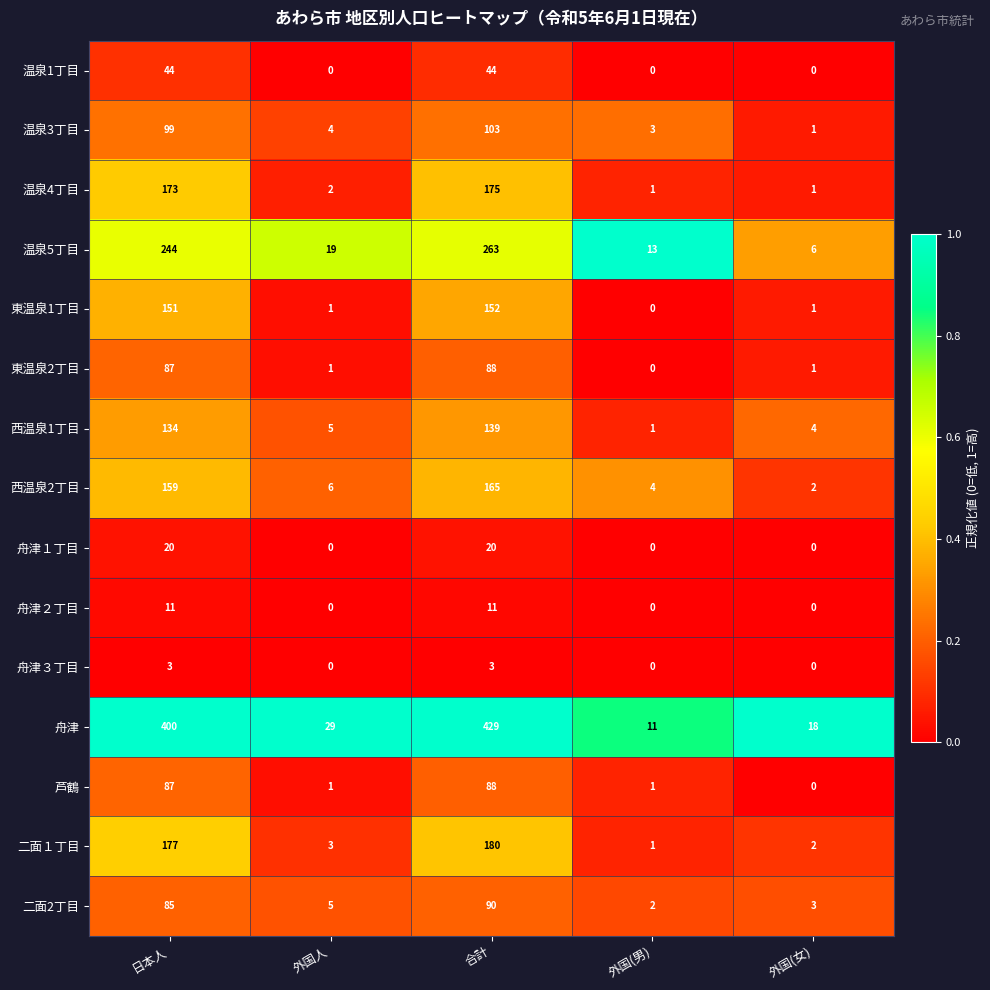

What is the difference between the 温泉4丁目 values at 外国(男) and 日本人?

172